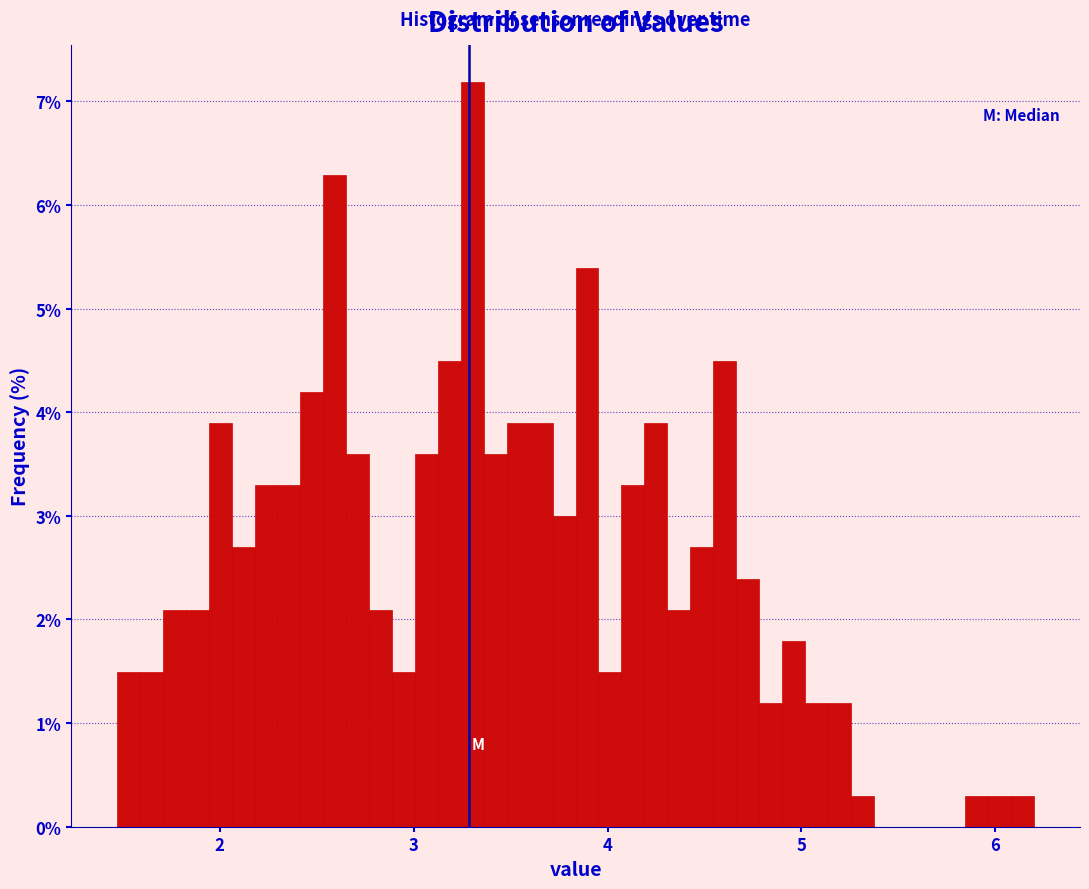

Read against the x-axis, roughly where is the centre of the tallest bar?

3.3